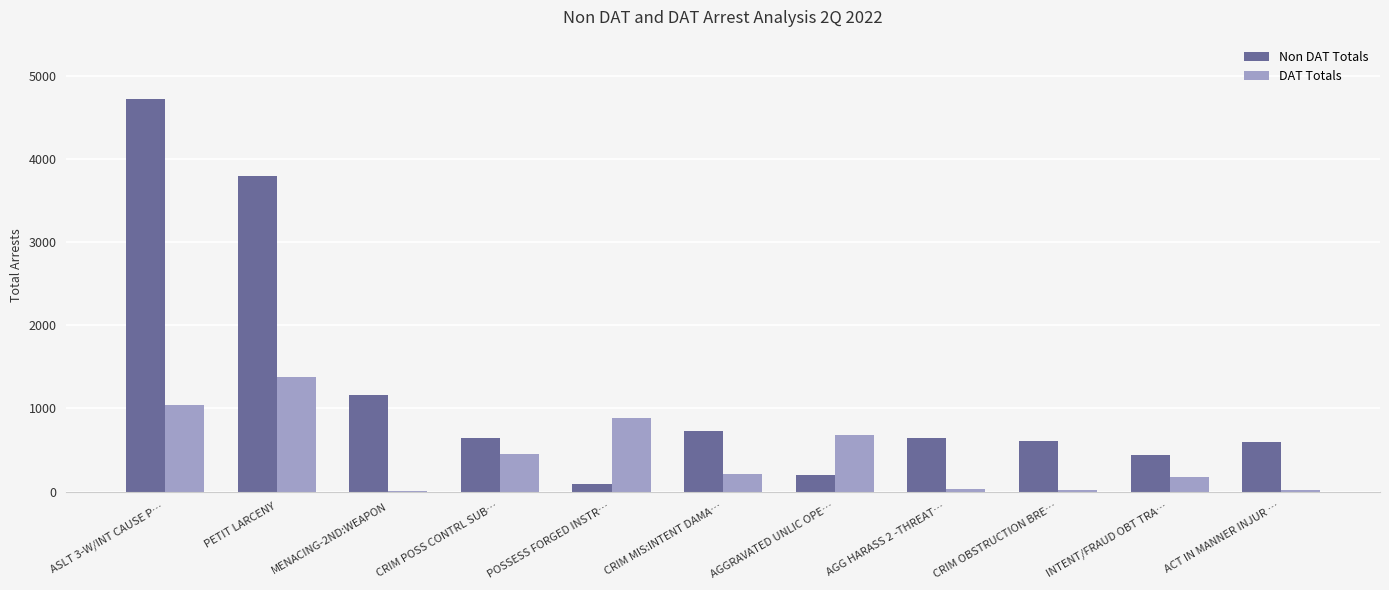

How many groups of bars are there?

11